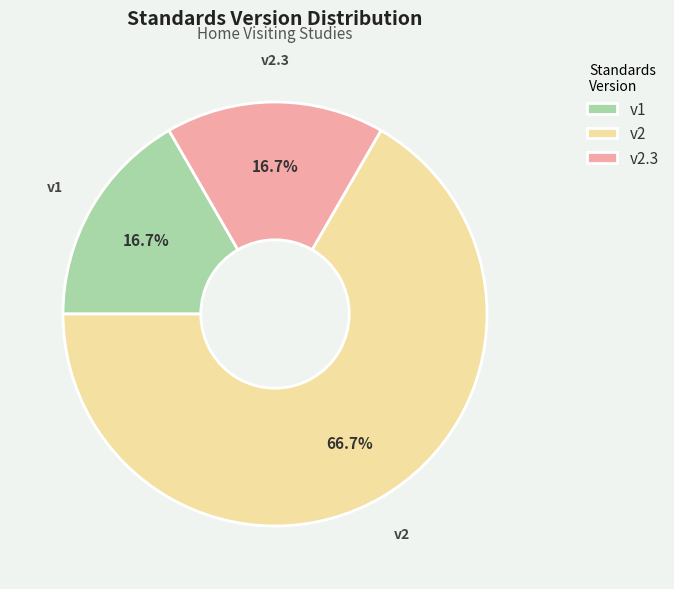

Does any single category account for the majority?

Yes